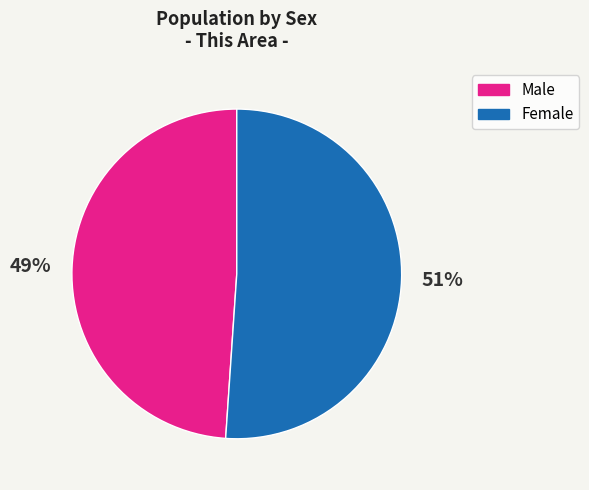

What percentage is the Male slice, to the nearest percent?

49%